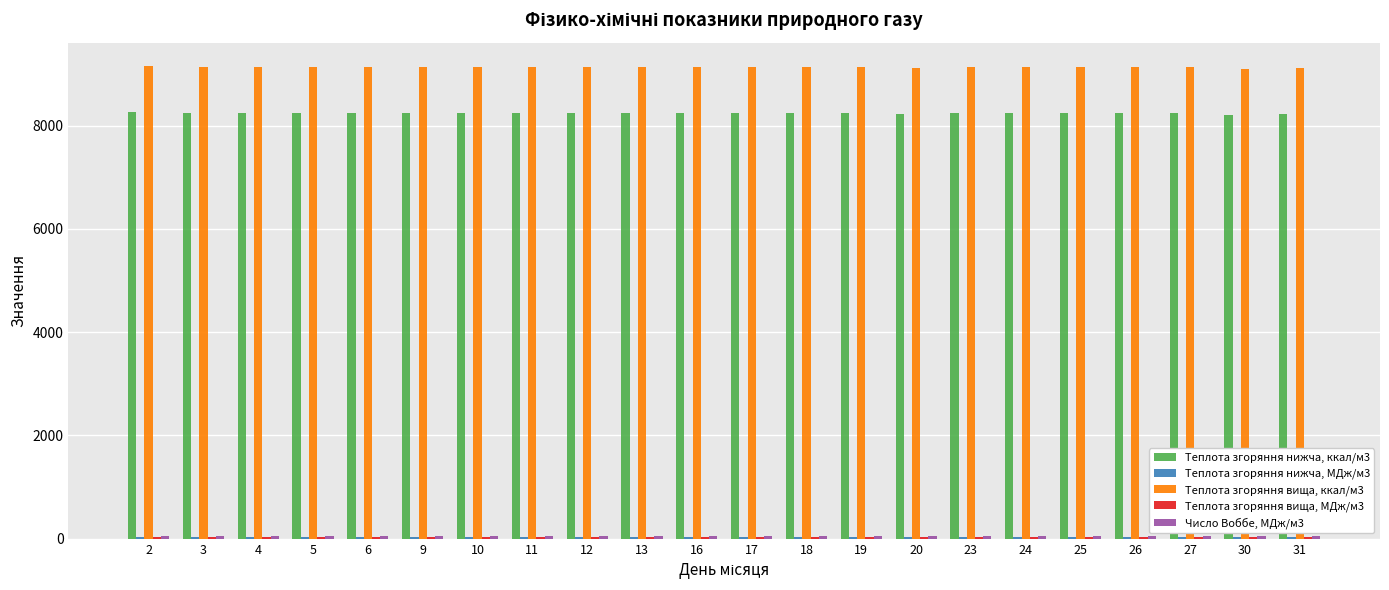

Which series has the largest total across all categories?

Теплота згоряння вища, ккал/м3